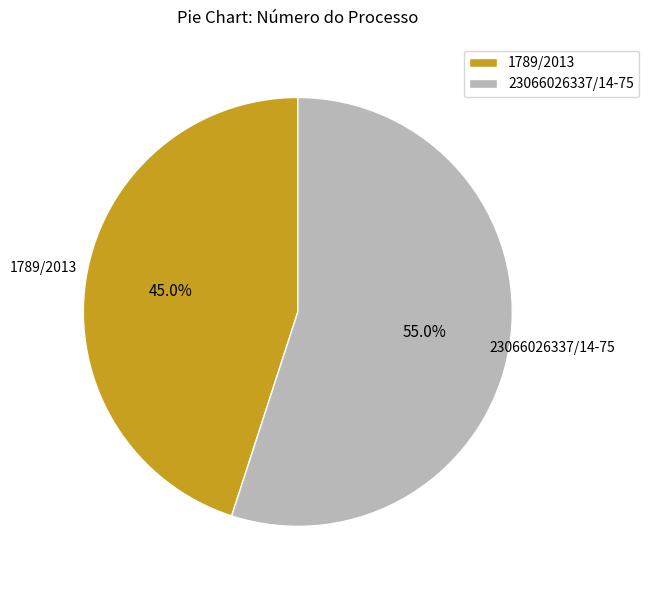

Approximately how many times larger is the value at 1789/2013 compared to 23066026337/14-75?

0.8